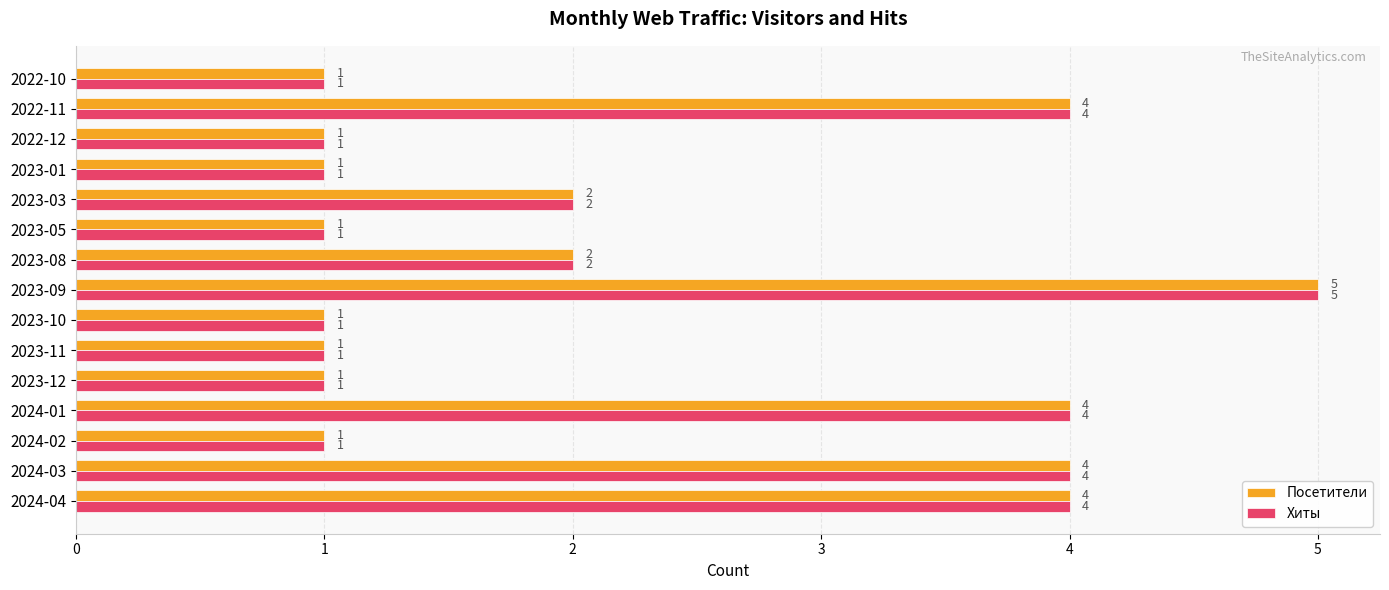

What are all the series names shown in the legend?

Посетители, Хиты